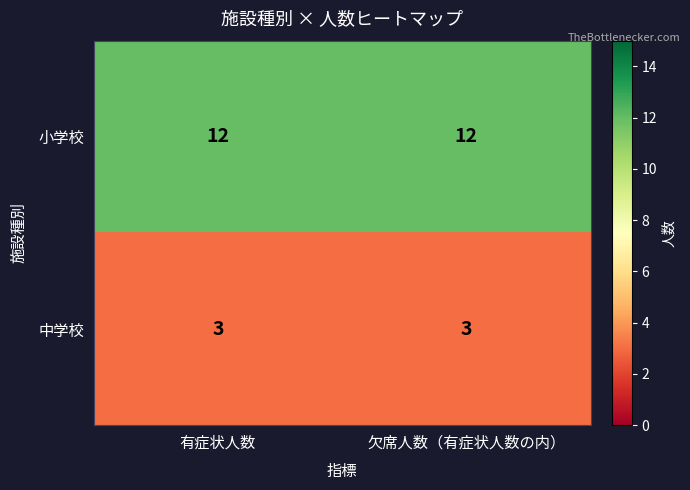

What is the minimum value shown in the chart?

3